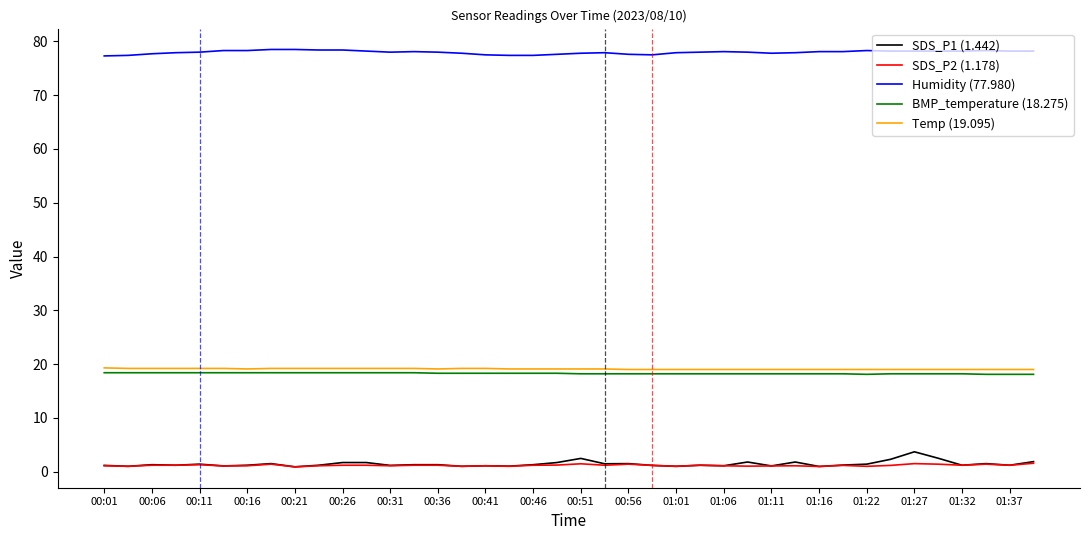

True or false: BMP_temperature (18.275) and Humidity (77.980) intersect in this chart.

False